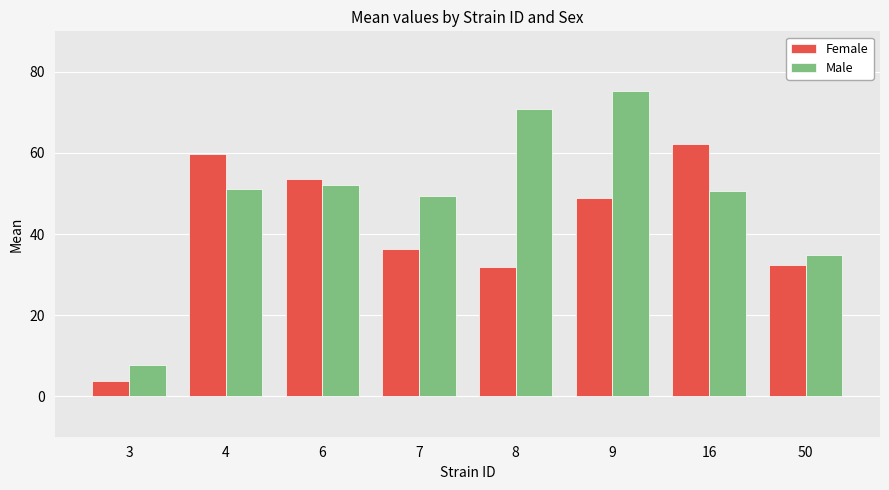

What is the sum of the Male values at 6 and 50?

86.9